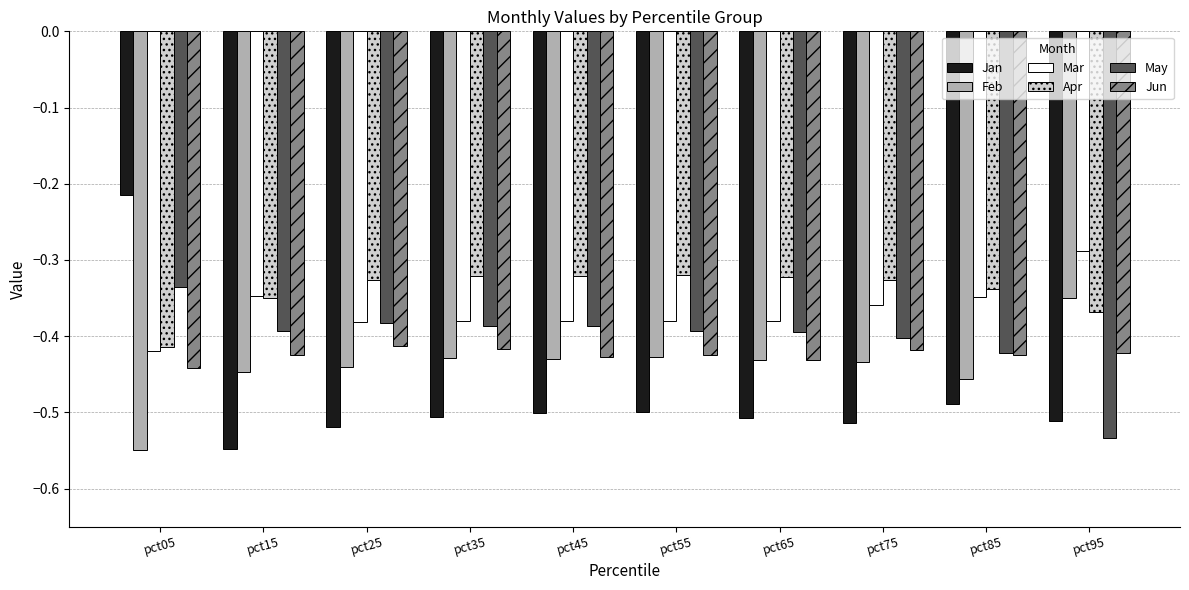

The May series shows -0.4 at pct65. True or false?

True